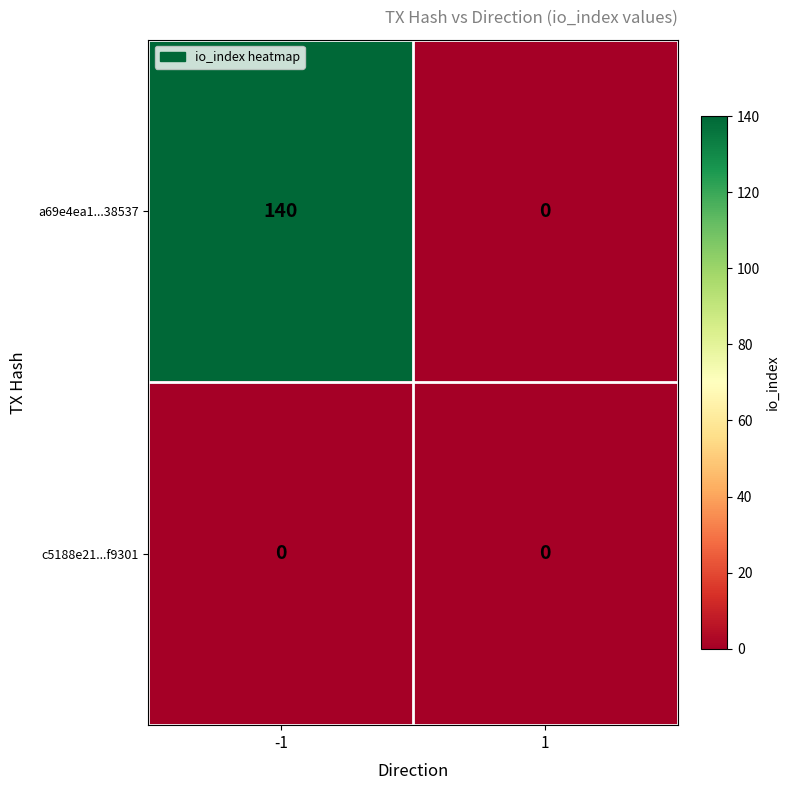

Reading left to right, what are all the values shown in this chart?

a69e4ea1...38537: 140	0
c5188e21...f9301: 0	0